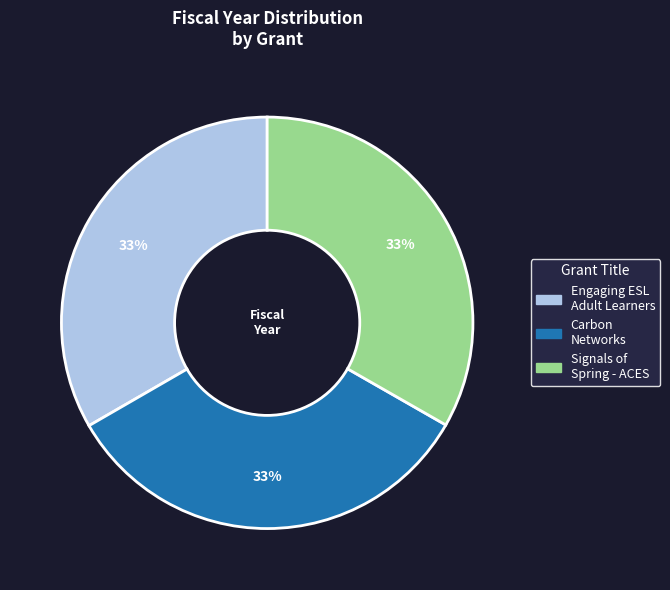

Is there a majority slice in this chart?

No